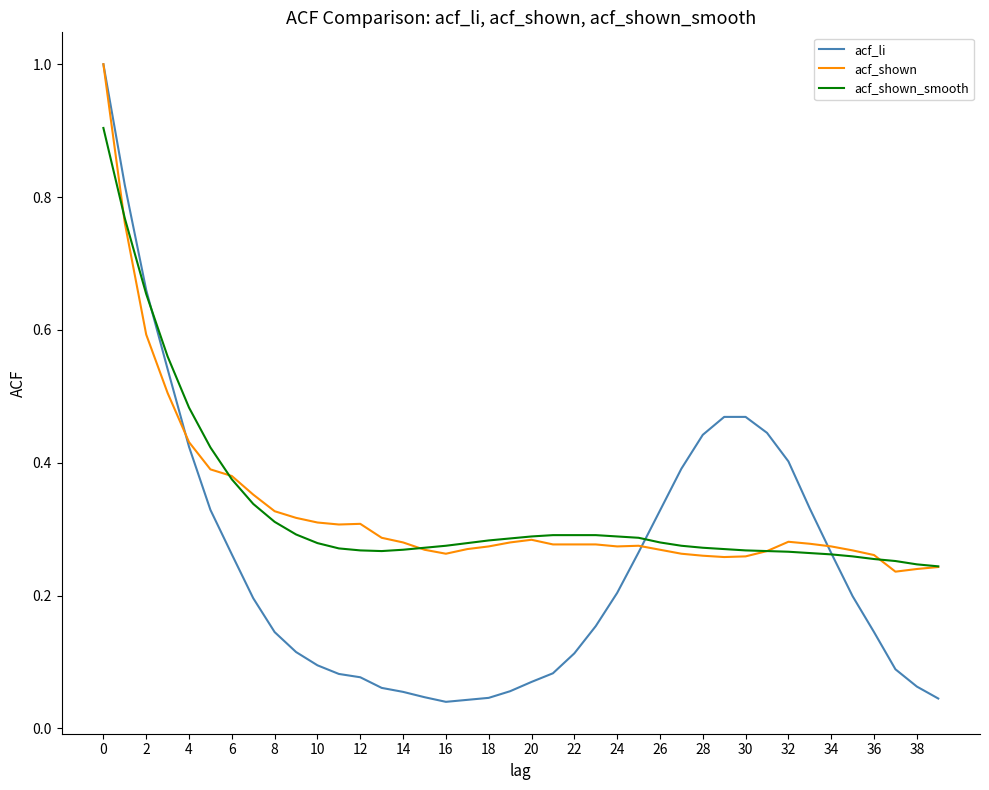

True or false: acf_li and acf_shown cross at least once.

True